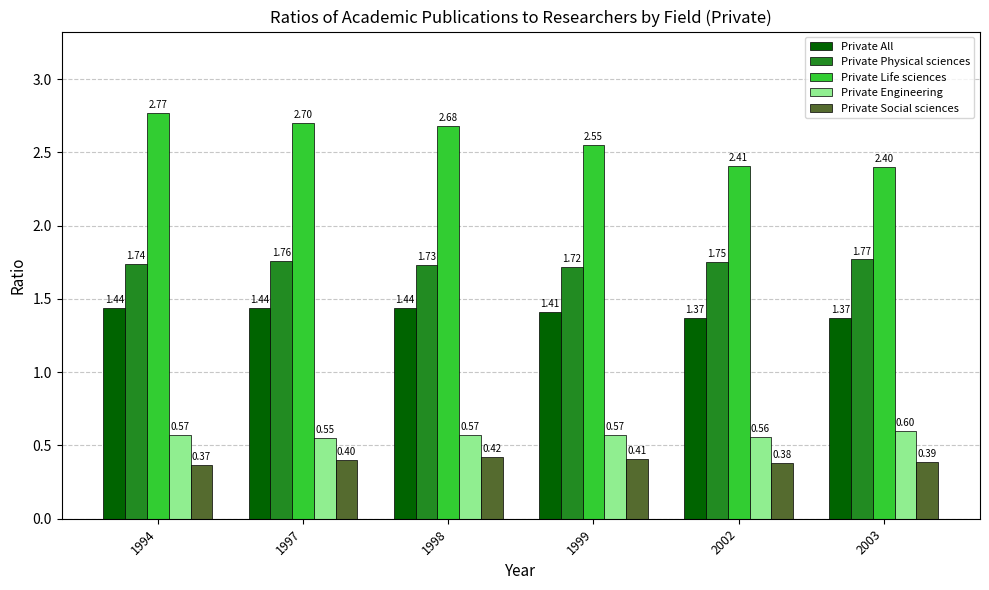

Rank the series by their maximum value, from lowest to highest.

Private Social sciences, Private Engineering, Private All, Private Physical sciences, Private Life sciences